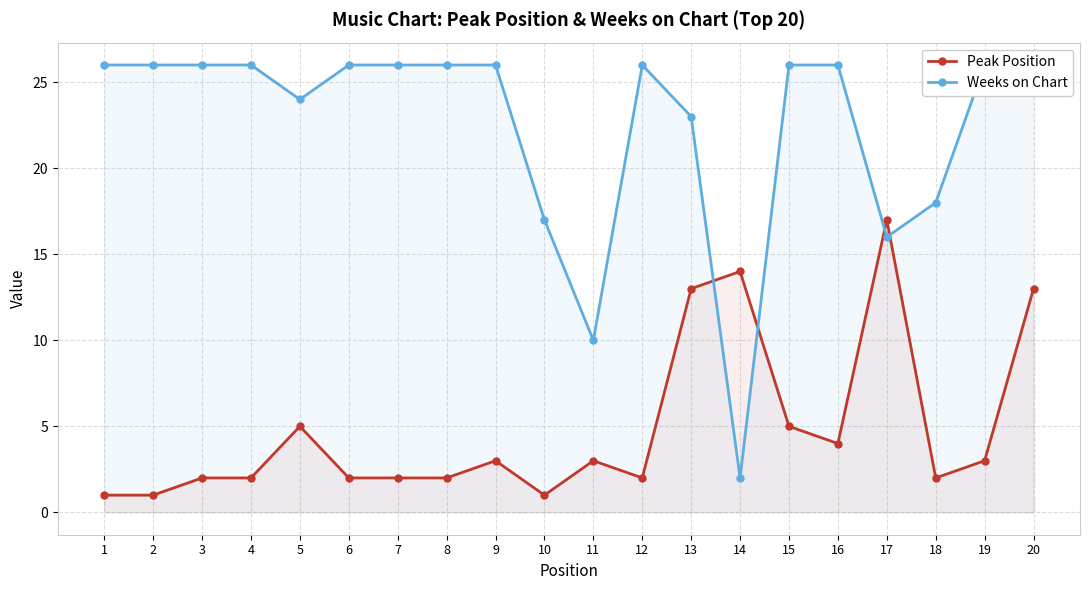

True or false: Peak Position has a value of 2 at 6.

True